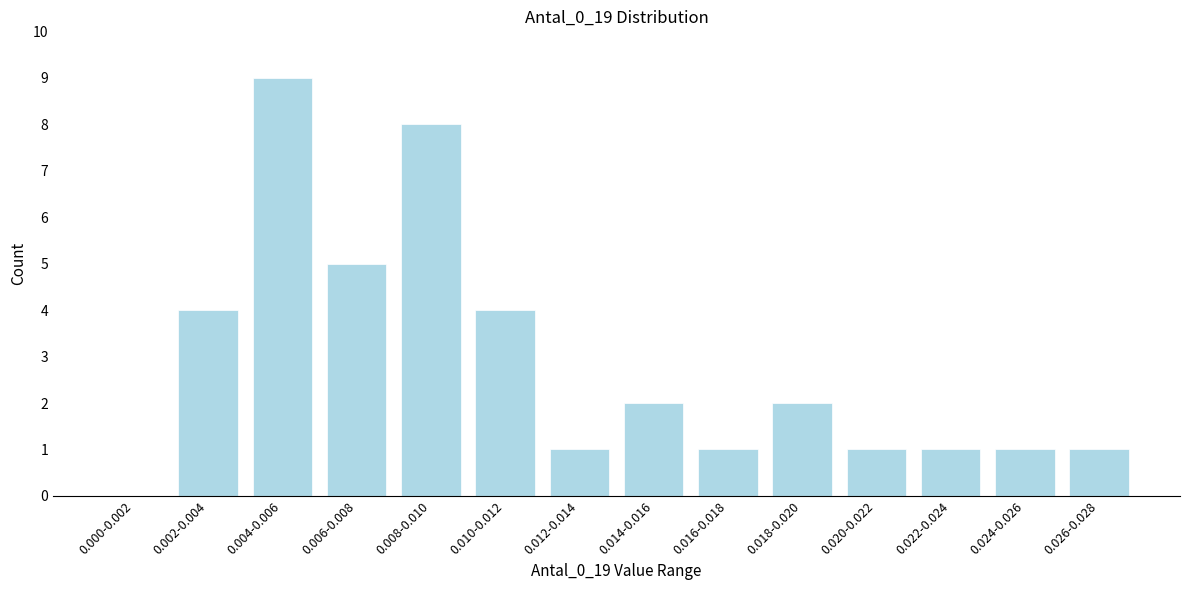

Reading left to right, what are all the values shown in this chart?

0.000-0.002=0	0.002-0.004=4	0.004-0.006=9	0.006-0.008=5	0.008-0.010=8	0.010-0.012=4	0.012-0.014=1	0.014-0.016=2	0.016-0.018=1	0.018-0.020=2	0.020-0.022=1	0.022-0.024=1	0.024-0.026=1	0.026-0.028=1